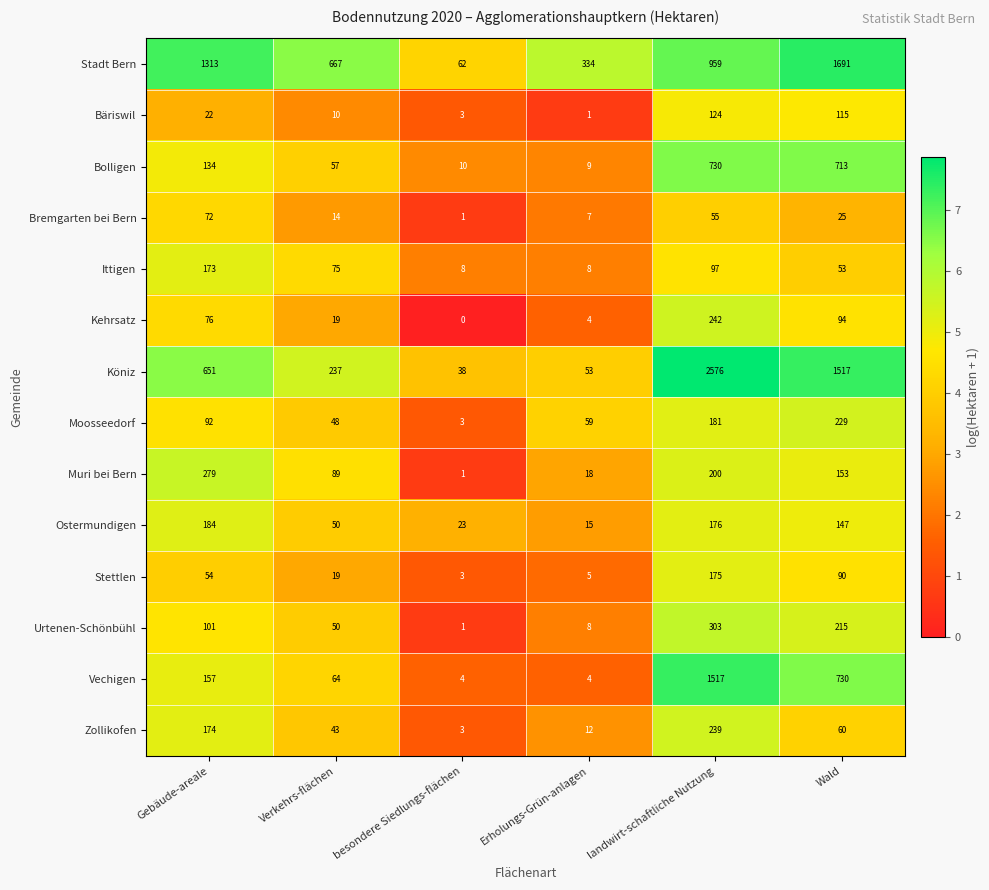

Which series changed the most between Verkehrs-flächen and Wald?

Köniz